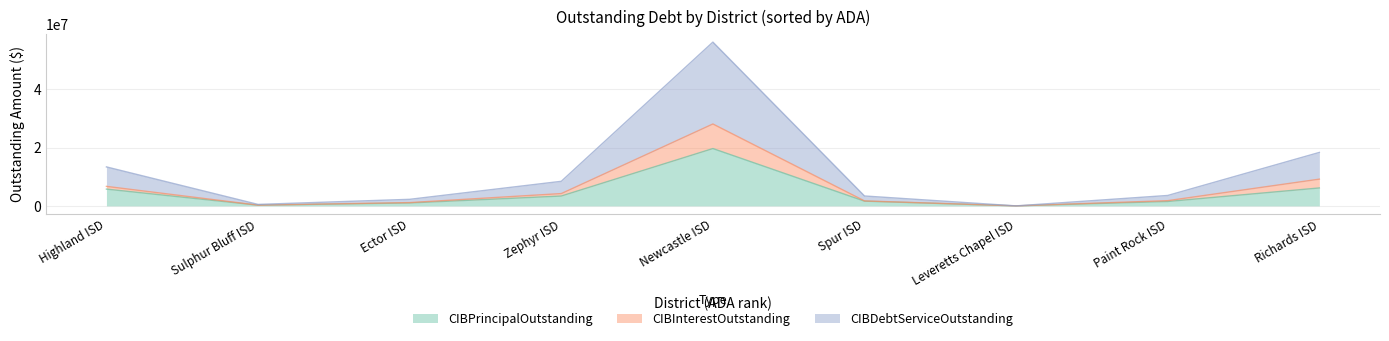

What is the label of the 2nd point from the right?

Paint Rock ISD